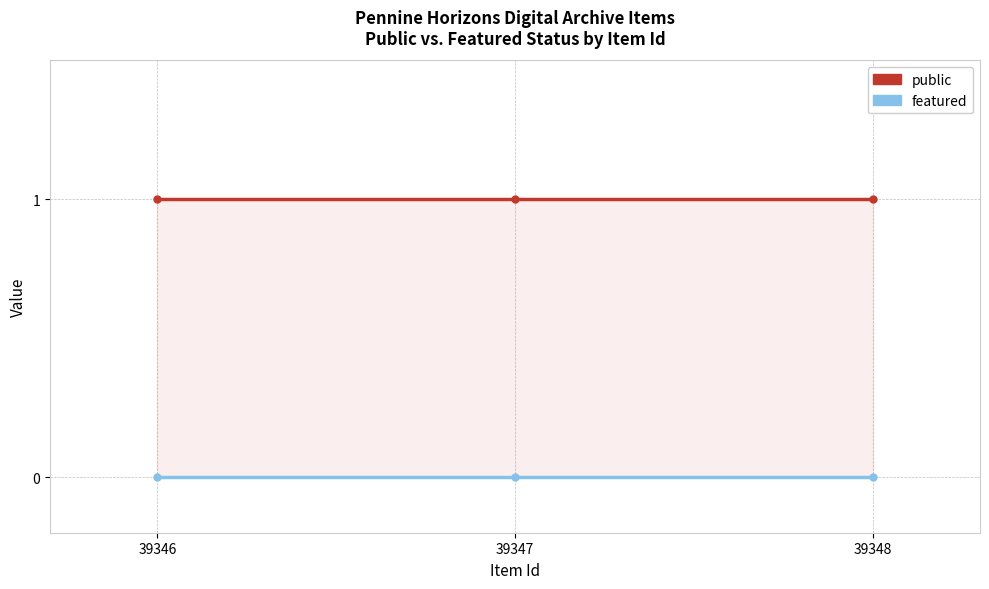

True or false: public has a value of 1 at 39348.

True